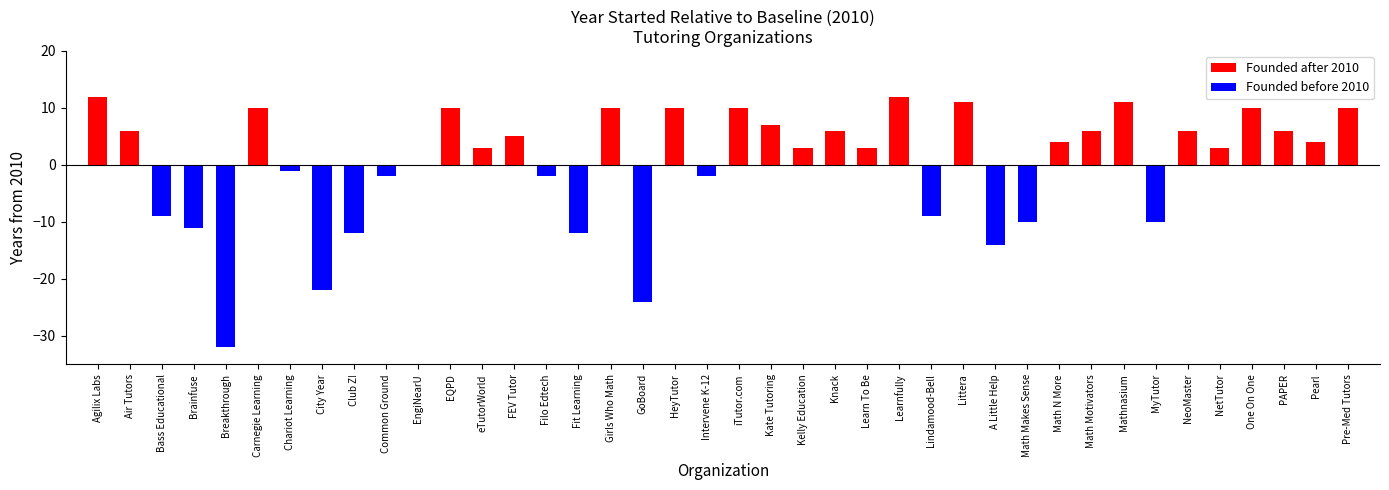

What is the sum of all values?

6